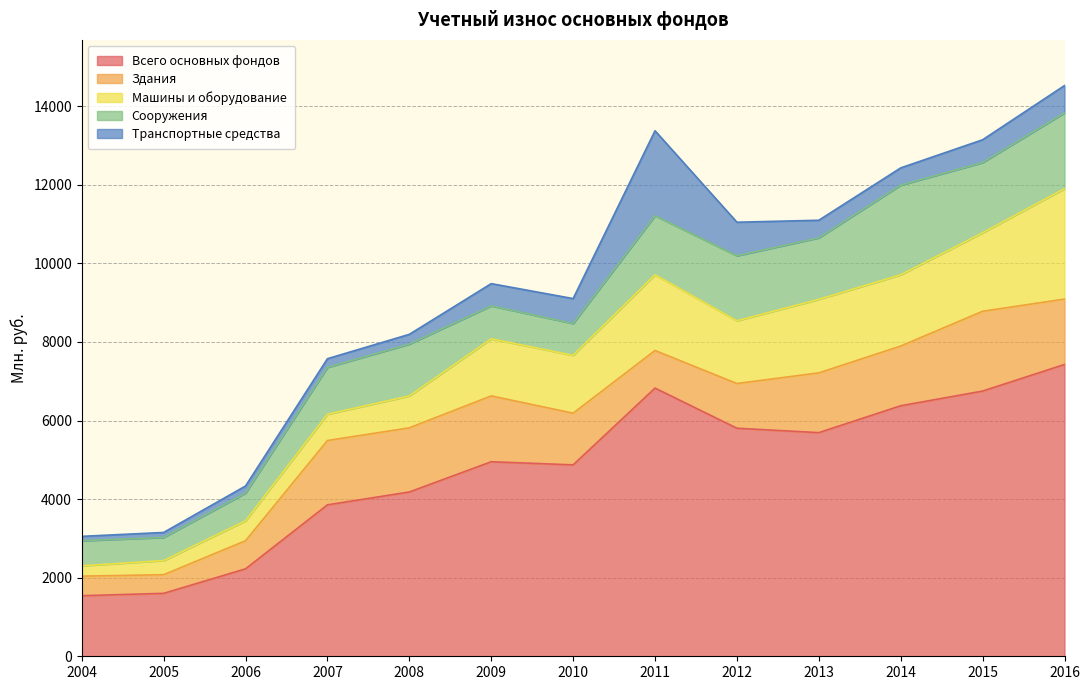

What is the value of the Здания point at the 11th from the left?

1520